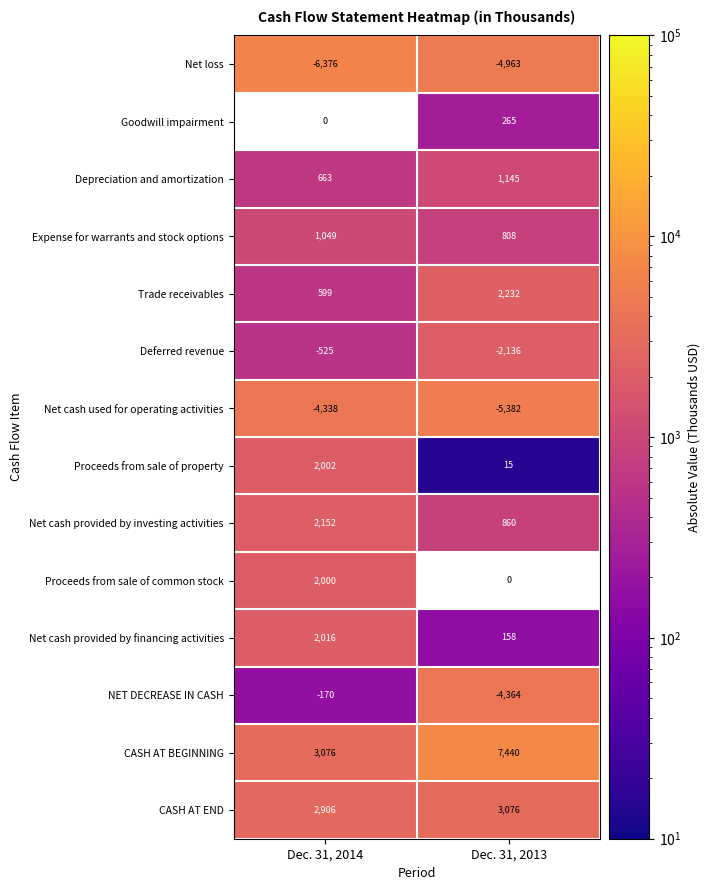

Which series changed the most between Dec. 31, 2014 and Dec. 31, 2013?

CASH AT BEGINNING